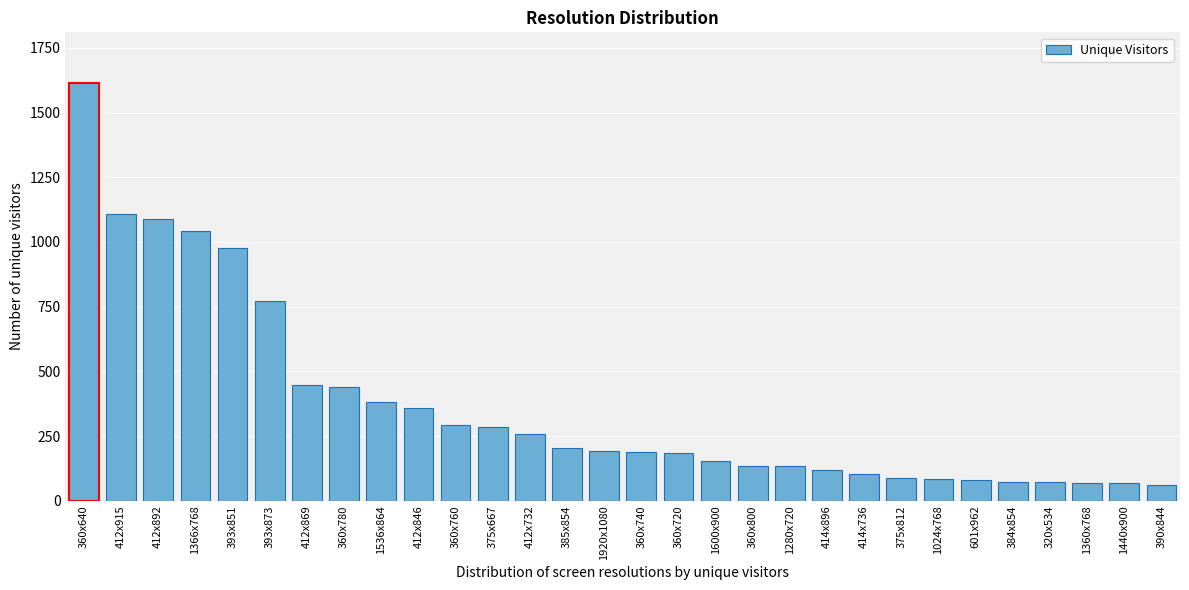

What is the sum of all values?

11085